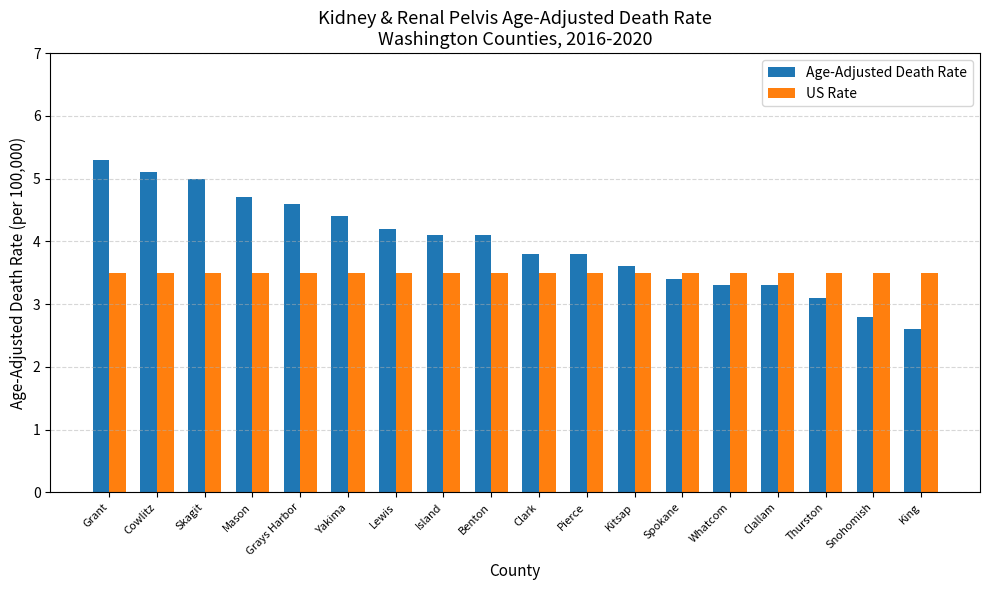

Reading left to right, transcribe all the data shown in this chart.

Age-Adjusted Death Rate: Grant=5.3	Cowlitz=5.1	Skagit=5.0	Mason=4.7	Grays Harbor=4.6	Yakima=4.4	Lewis=4.2	Island=4.1	Benton=4.1	Clark=3.8	Pierce=3.8	Kitsap=3.6	Spokane=3.4	Whatcom=3.3	Clallam=3.3	Thurston=3.1	Snohomish=2.8	King=2.6
US Rate: Grant=3.5	Cowlitz=3.5	Skagit=3.5	Mason=3.5	Grays Harbor=3.5	Yakima=3.5	Lewis=3.5	Island=3.5	Benton=3.5	Clark=3.5	Pierce=3.5	Kitsap=3.5	Spokane=3.5	Whatcom=3.5	Clallam=3.5	Thurston=3.5	Snohomish=3.5	King=3.5